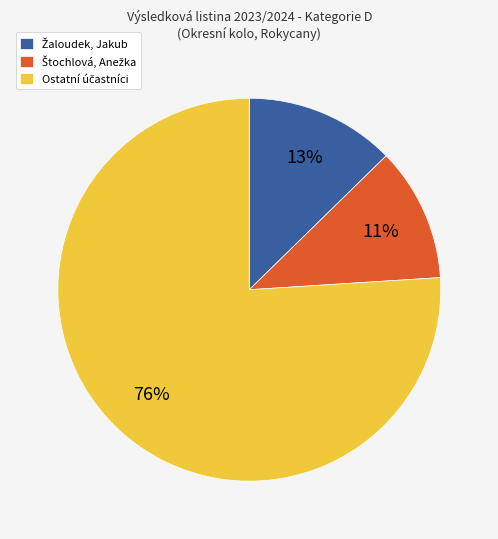

Is there any slice that represents more than half of the pie?

Yes